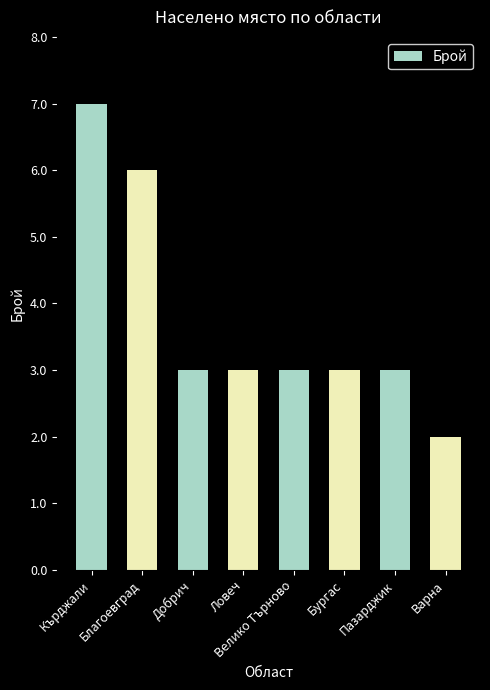

Does the chart contain stacked bars?

No